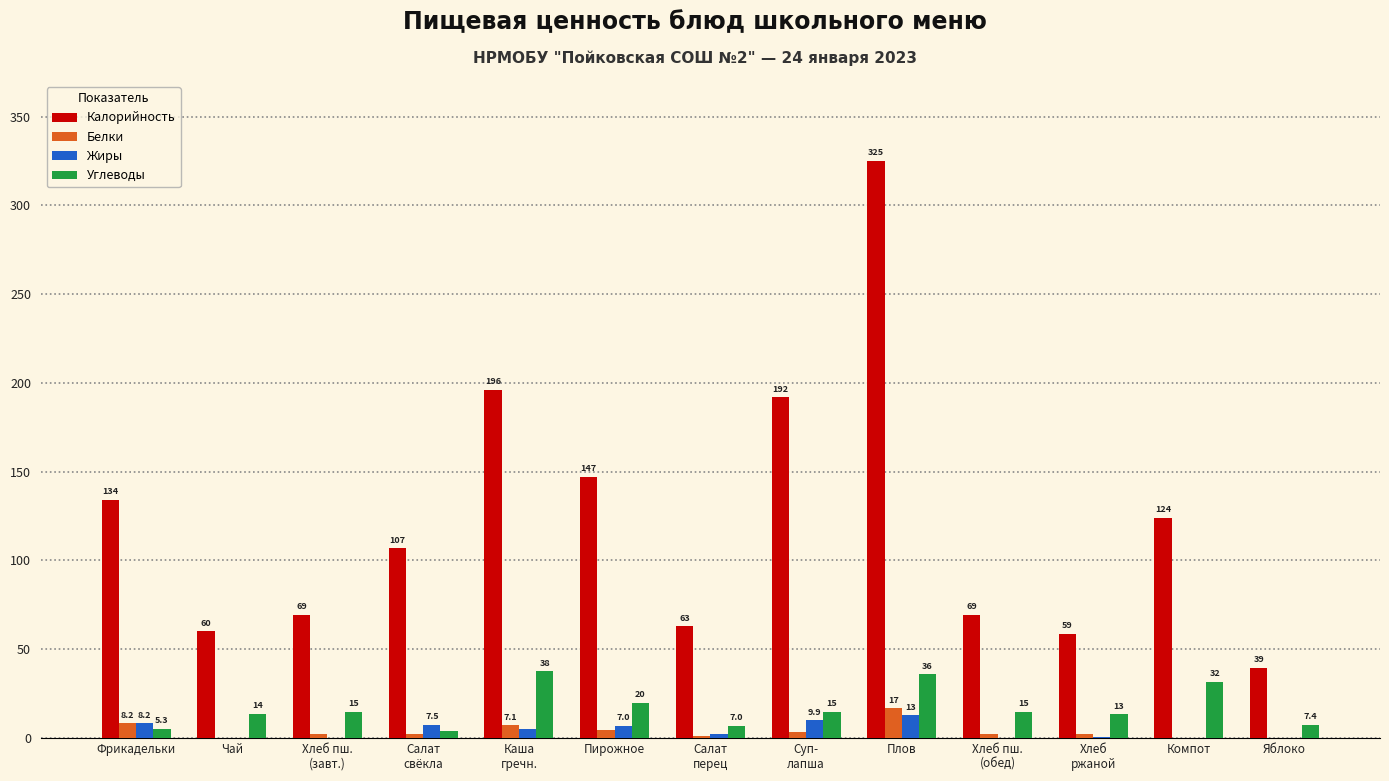

Which series has the largest total across all categories?

Калорийность